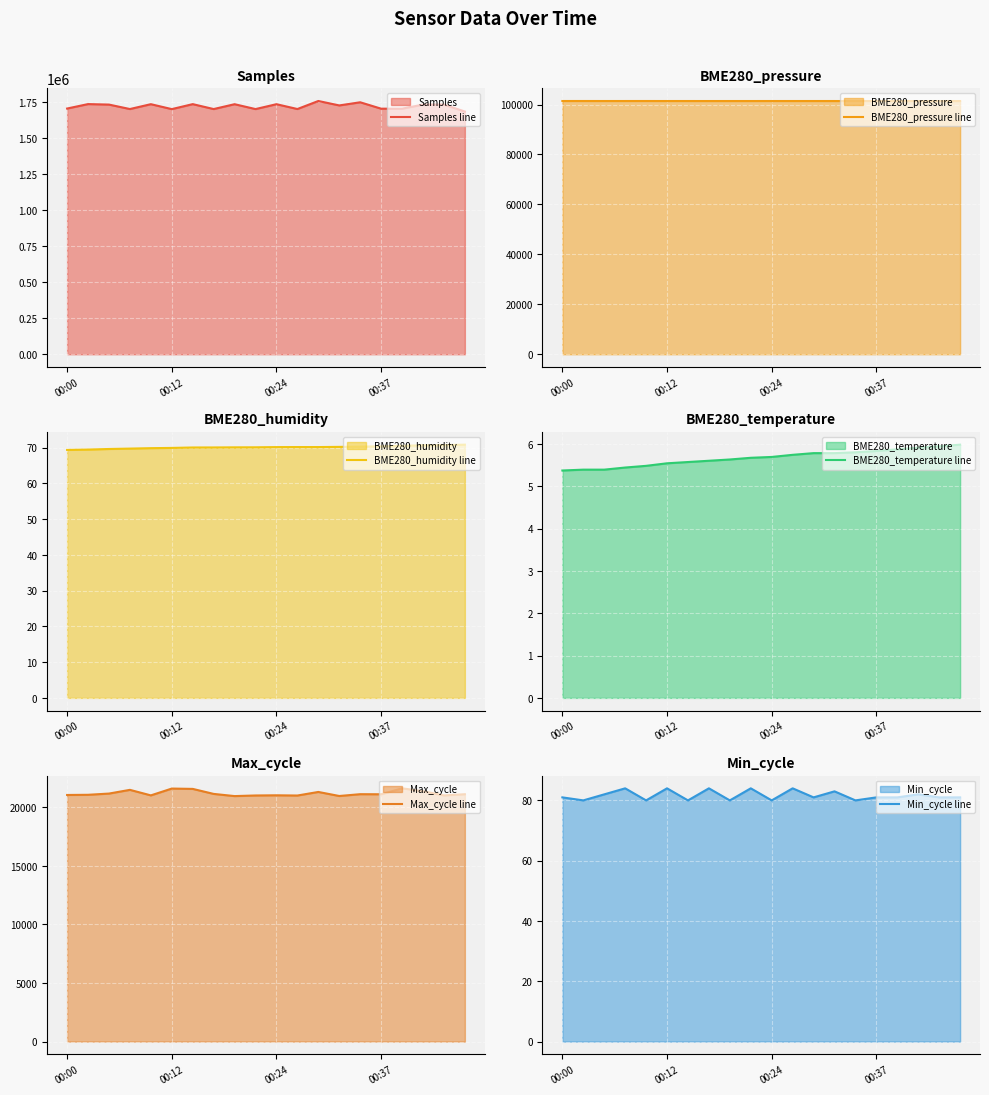

Rank the series by their maximum value, from highest to lowest.

Samples line, BME280_pressure line, Max_cycle line, Min_cycle line, BME280_humidity line, BME280_temperature line